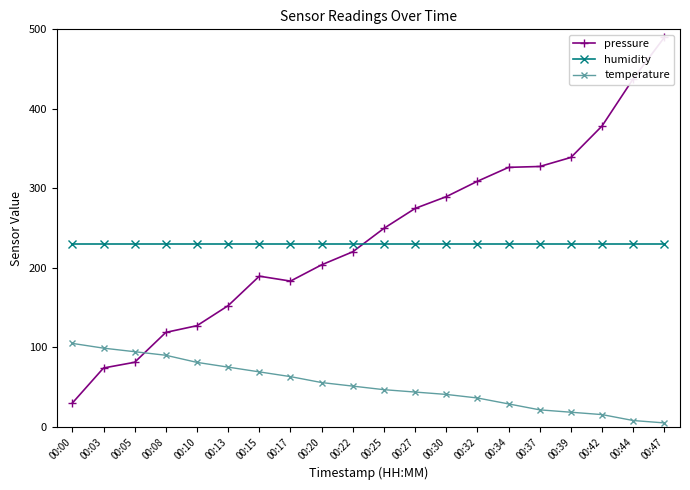

What is the highest value of the temperature series?

105.0